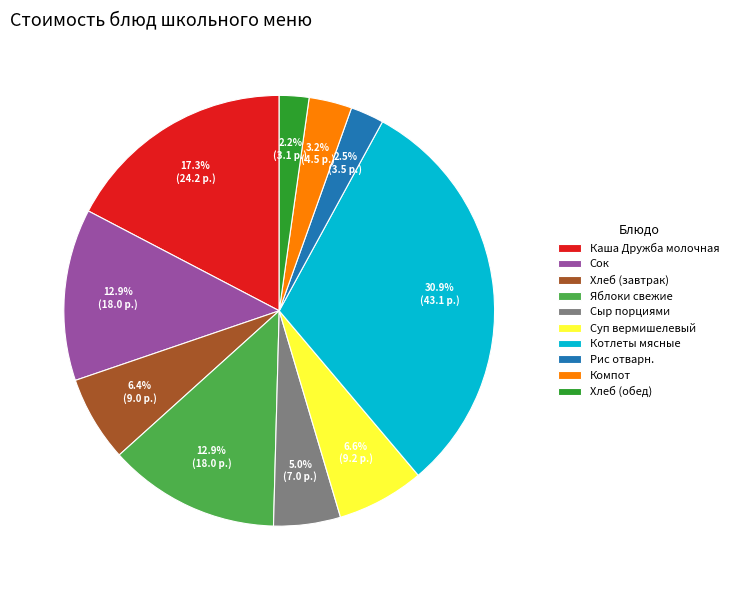

To the nearest percent, what is the average slice percentage?

10%